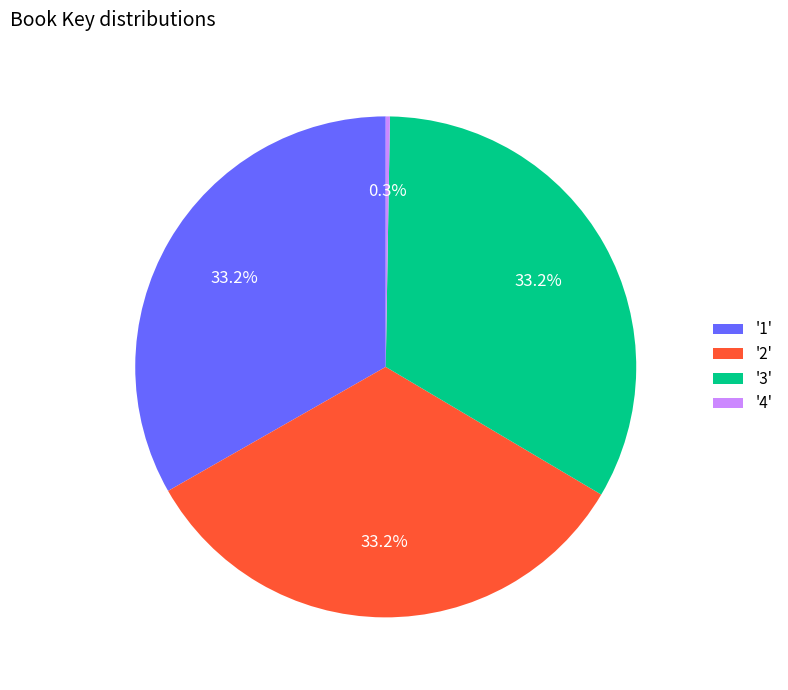

Is there any slice that represents more than half of the pie?

No